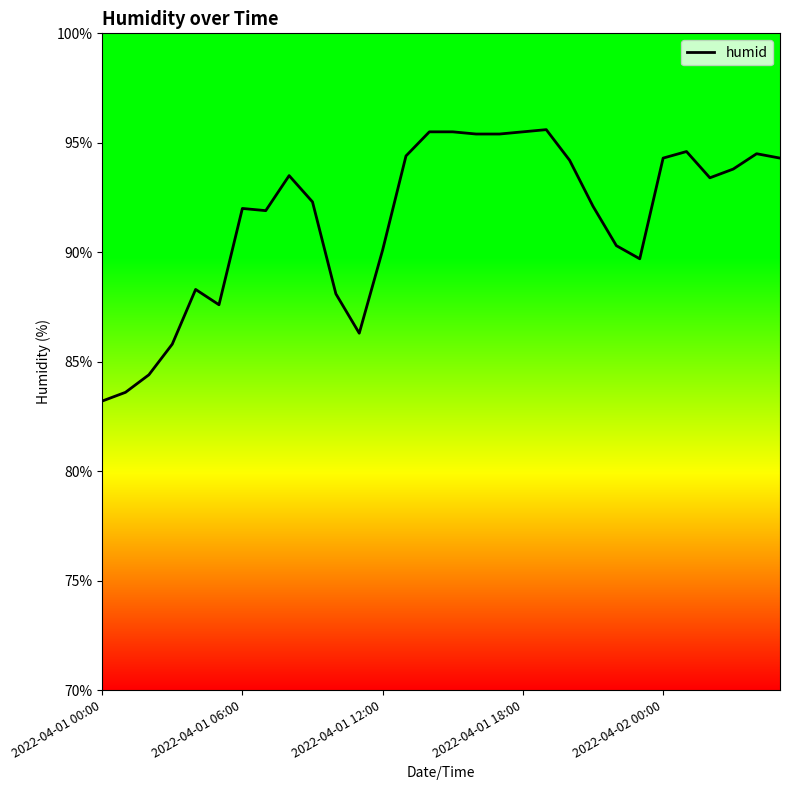

What is the smallest value displayed?

83.2